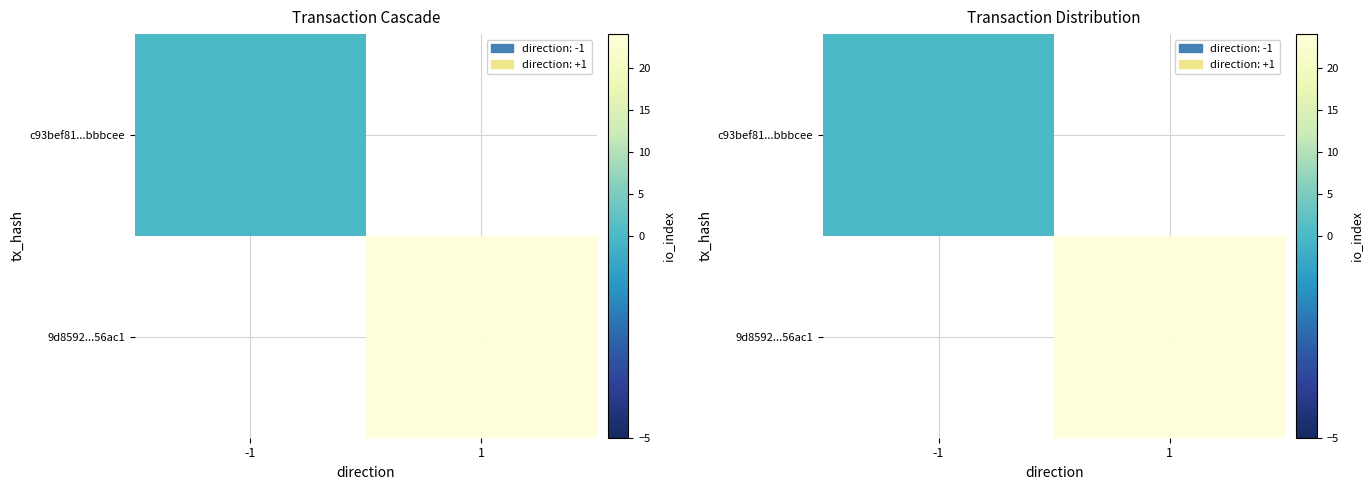

At 1, list the series in order from largest to smallest.

c93bef81...bbbcee, 9d8592...56ac1